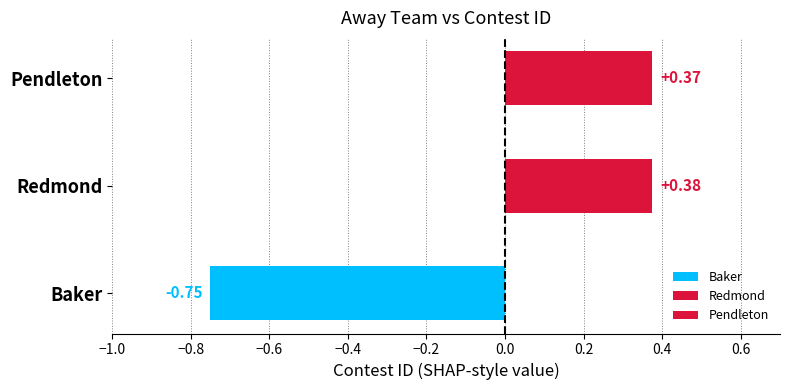

At which category does the chart reach its peak across all series?

Redmond